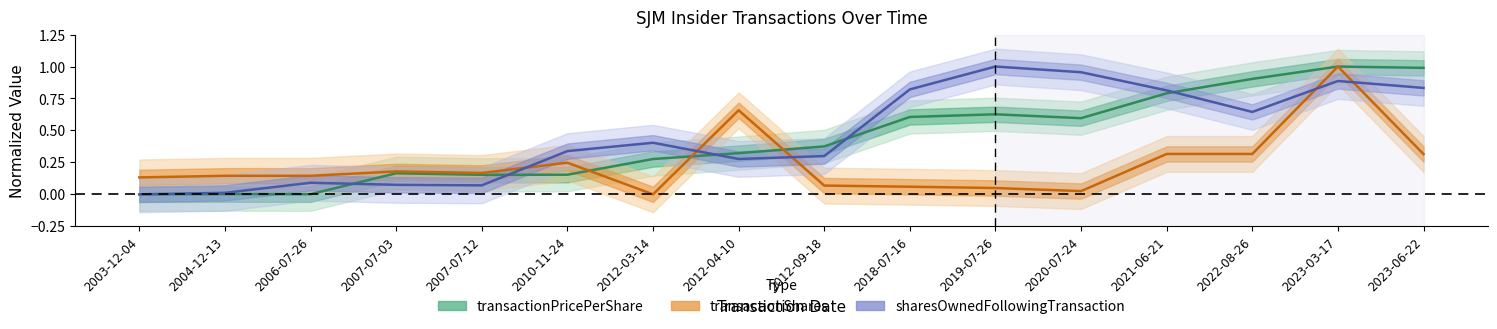

What is the difference between the maximum and minimum values in the sharesOwnedFollowingTransaction series?

1.0